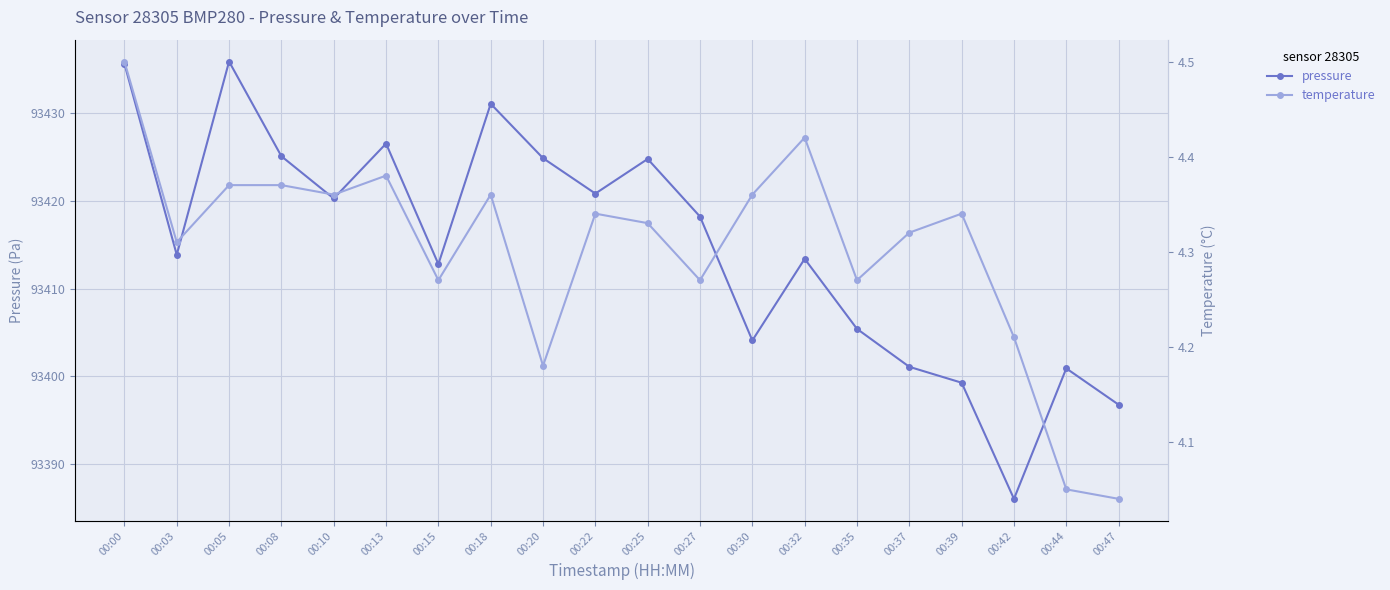

List the series in order of their peak value, lowest first.

temperature, pressure